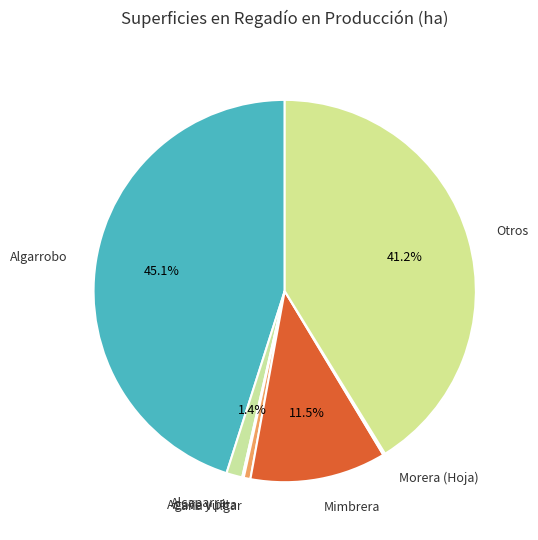

Does any single category account for the majority?

No